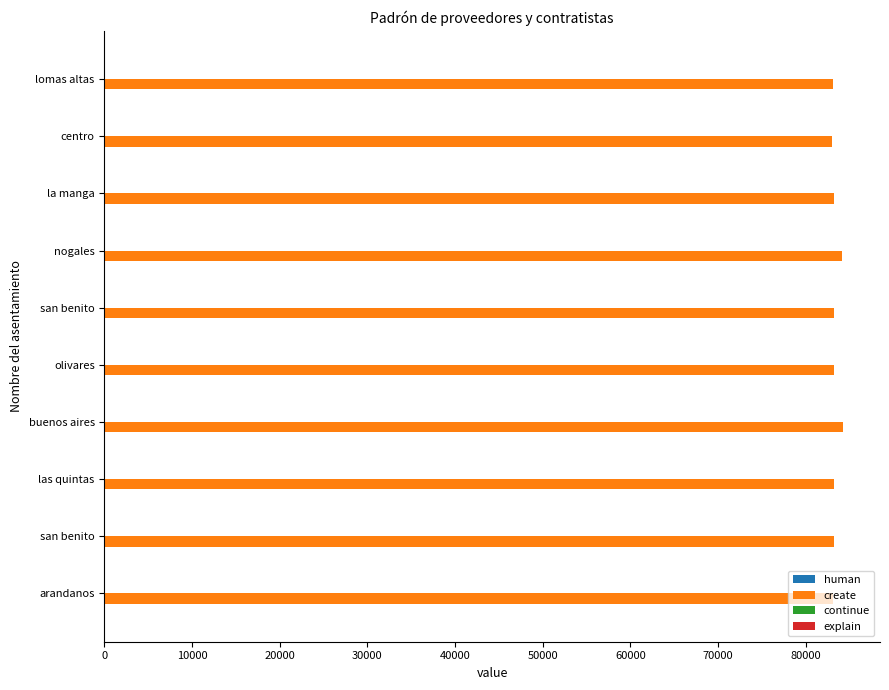

How many categories are shown in the chart?

10